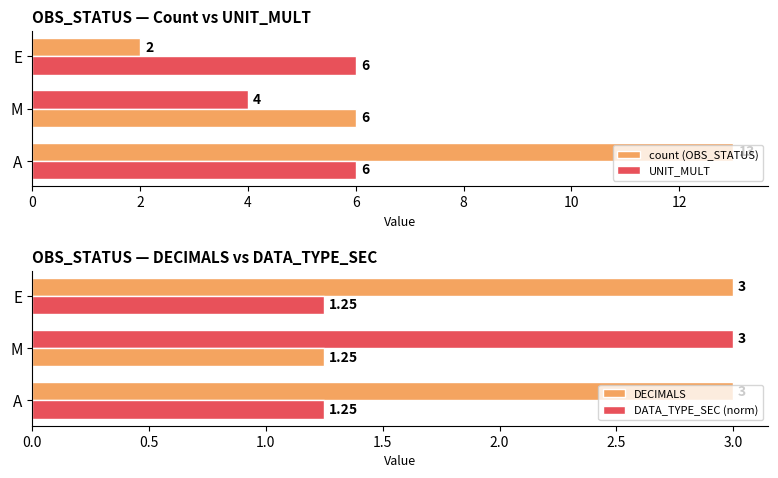

Which series has the largest total across all categories?

count (OBS_STATUS)